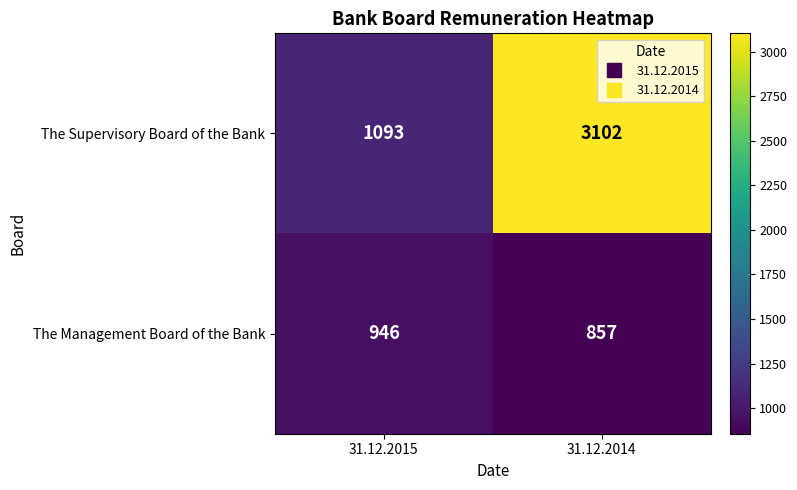

Which category has the lowest value in the The Supervisory Board of the Bank series?

31.12.2015